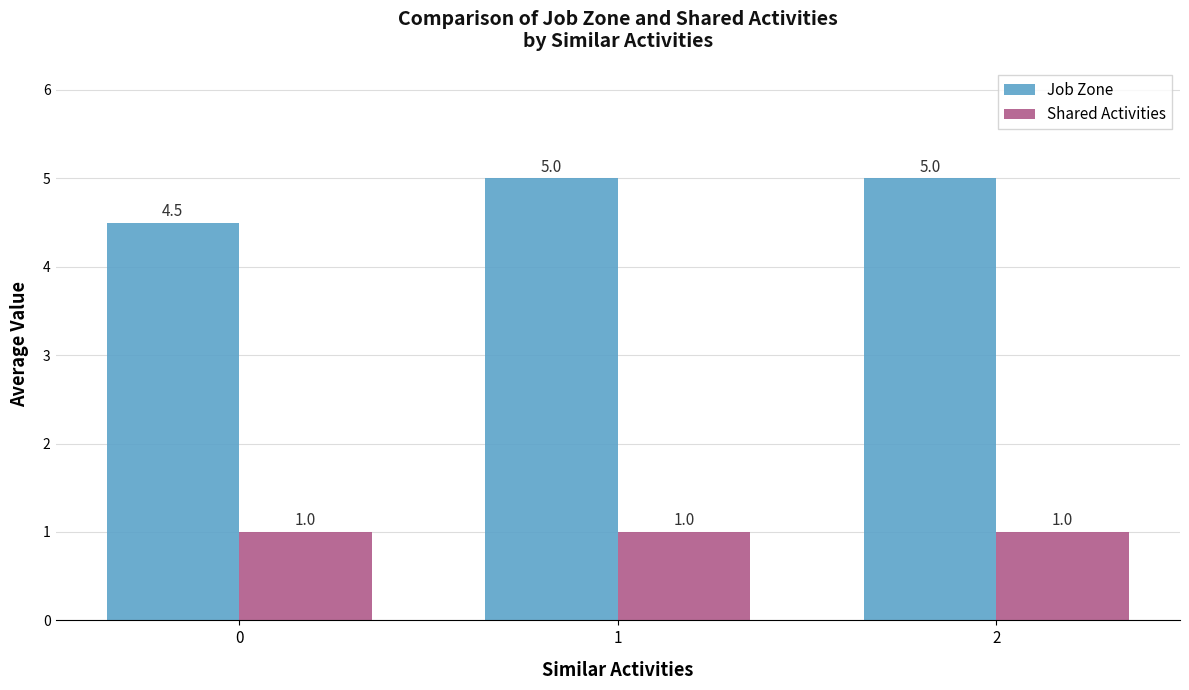

What is the spread (max minus min) of values at 1?

4.0